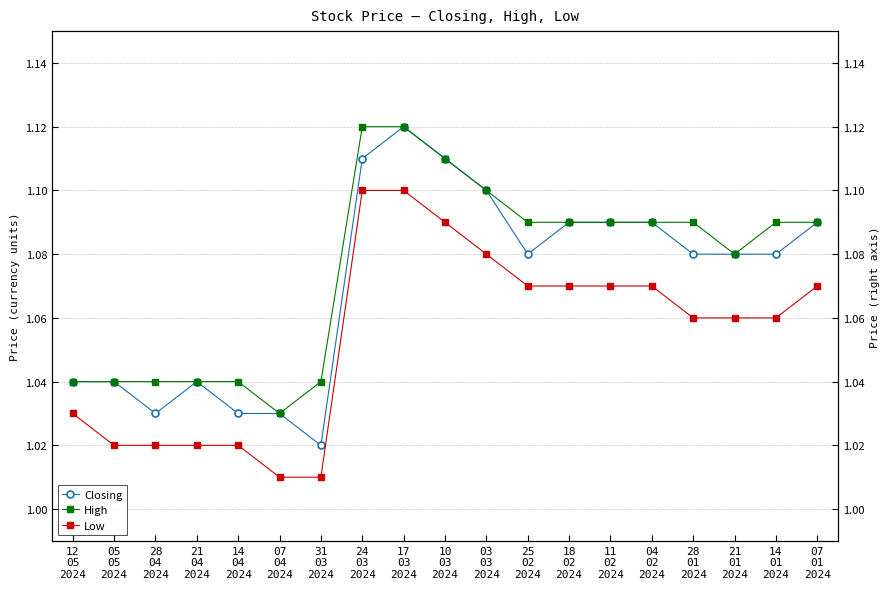

What is the sum of the Low values at 31
03
2024 and 17
03
2024?

2.1